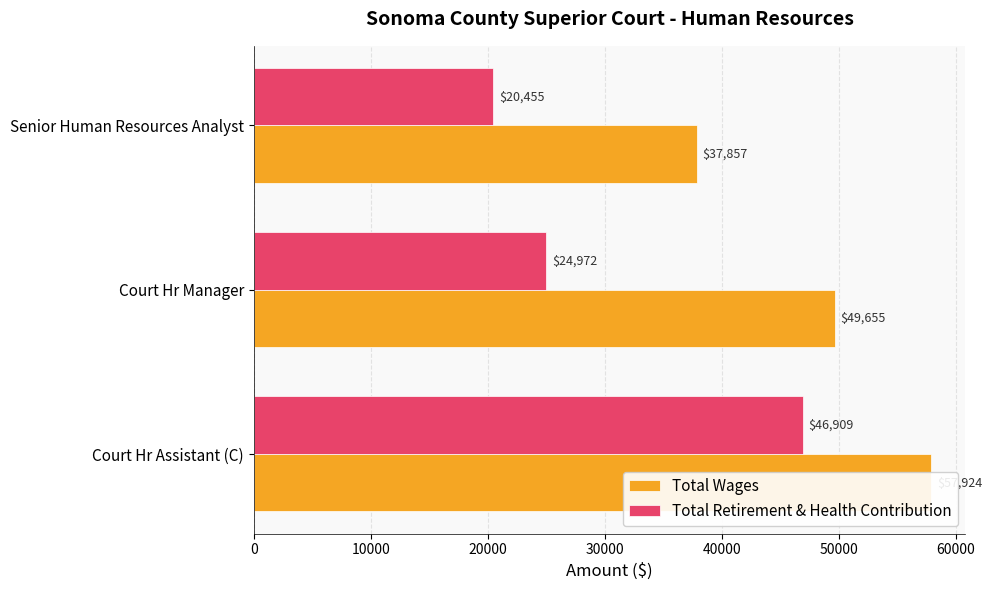

What is the average value of the Total Retirement & Health Contribution series?

30779